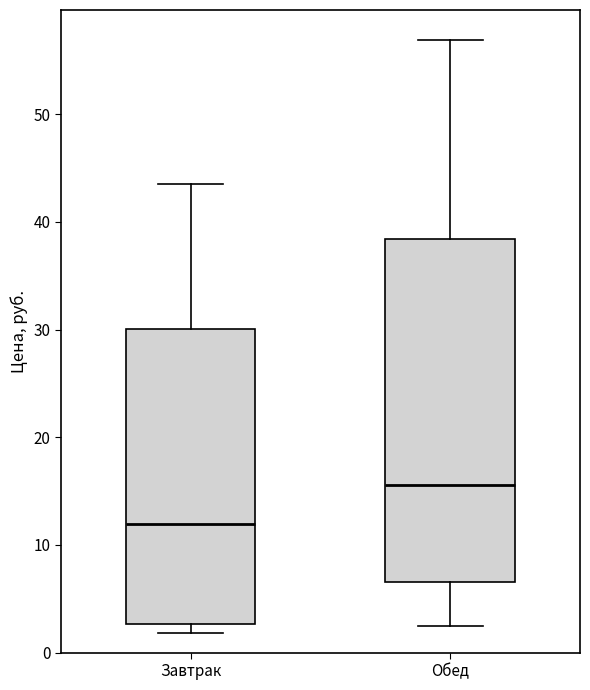

Where does the median line of the box for Обед sit on the y-axis? The values are not printed on the chart, so give them approximately, as read against the axis.

16